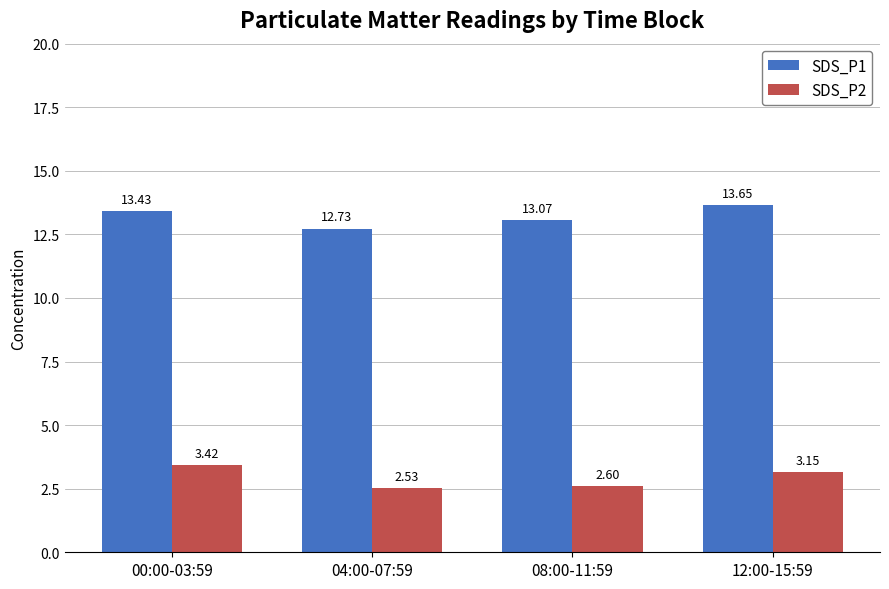

Is it true that SDS_P1 equals 7.4 at 00:00-03:59?

False